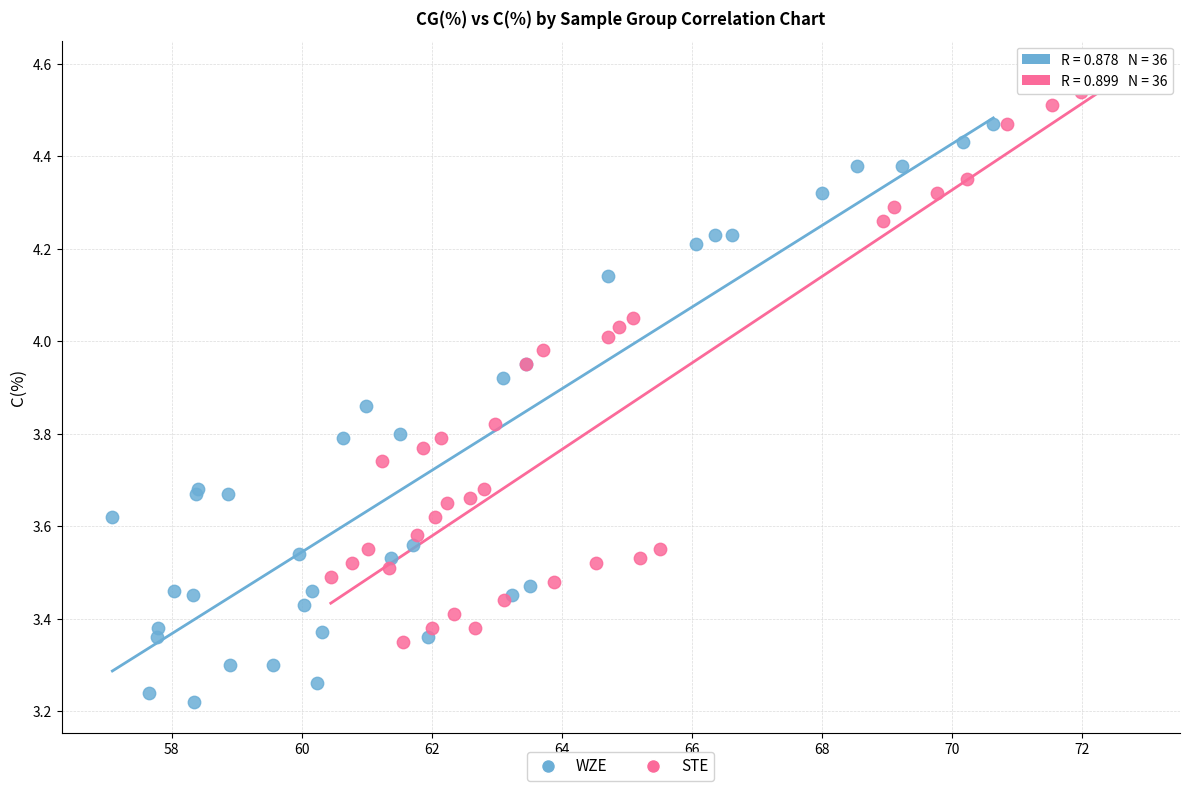

Which series contains the highest Y value?

STE